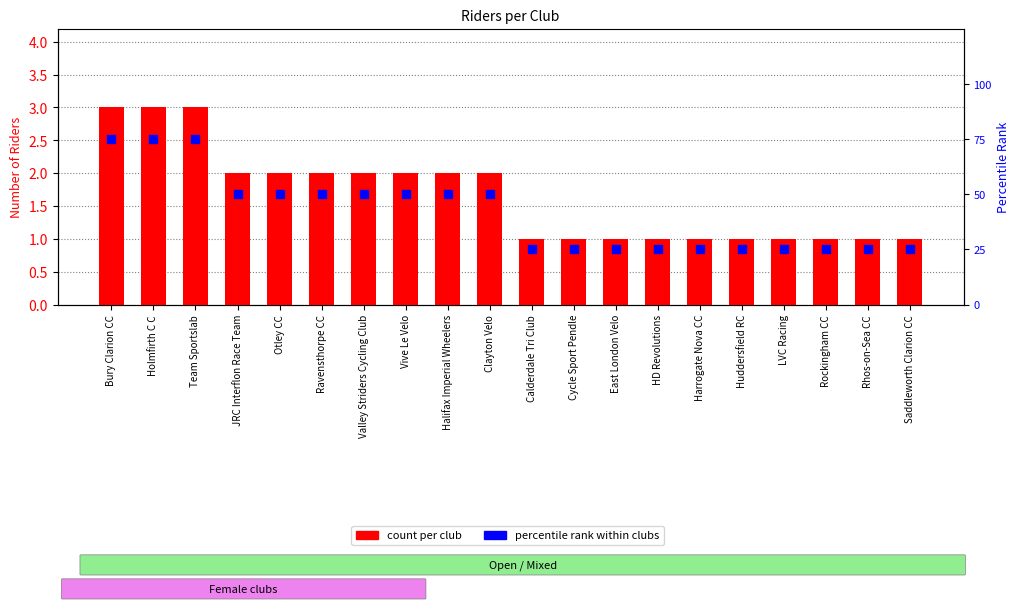

Which series reaches the maximum Y coordinate?

percentile rank within clubs